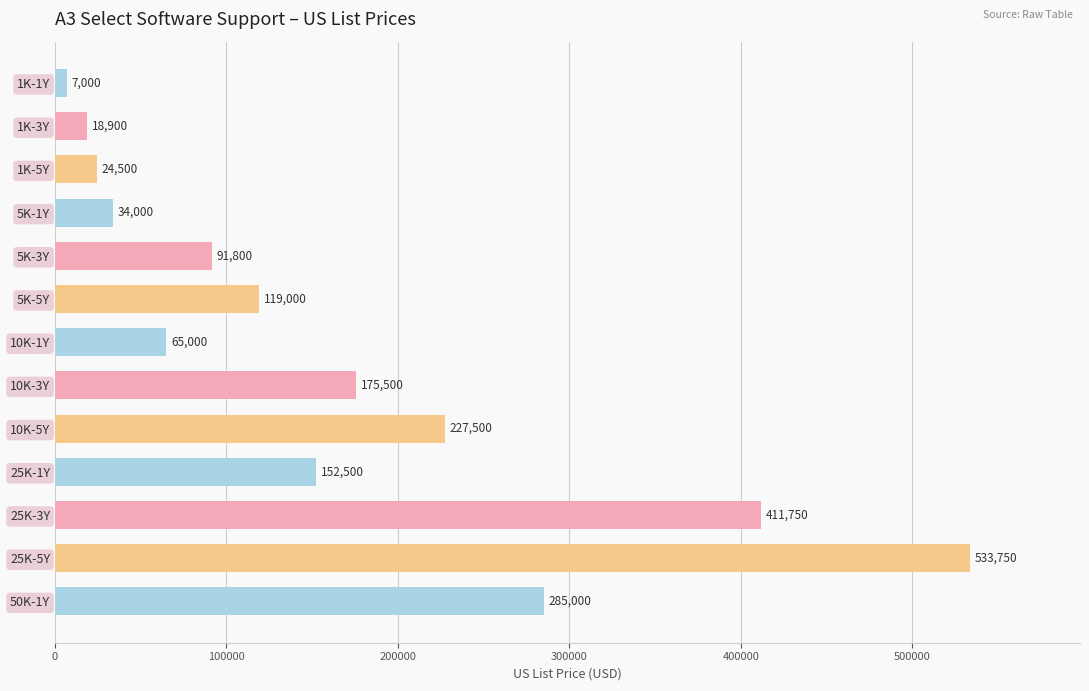

At which label is the value closest to 270375?

50K-1Y